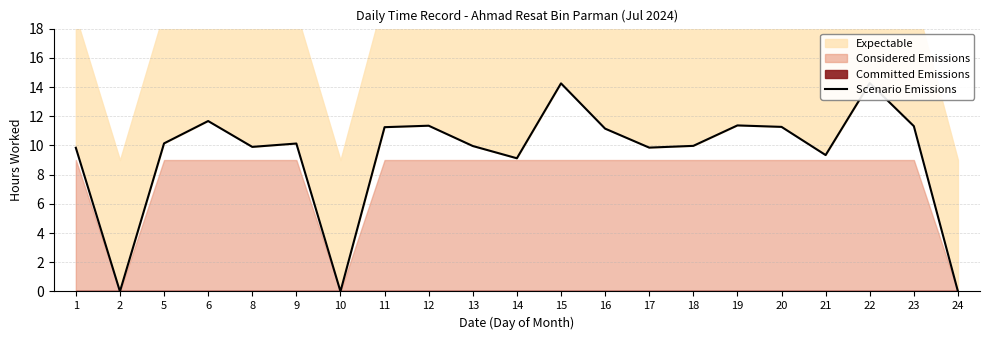

What is the difference between the values at 11 and 2?

11.2